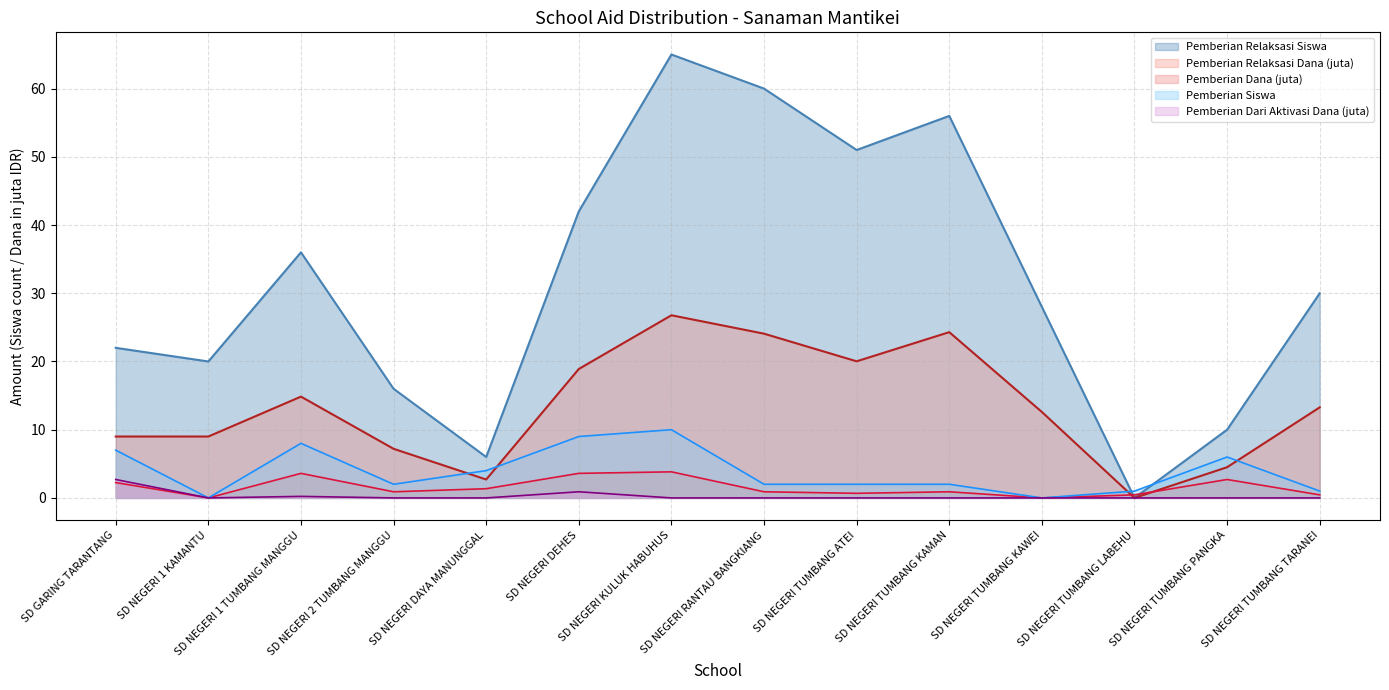

What is the sum of the Pemberian Relaksasi Dana values at SD NEGERI TUMBANG KAMAN and SD NEGERI 1 TUMBANG MANGGU?

39.1